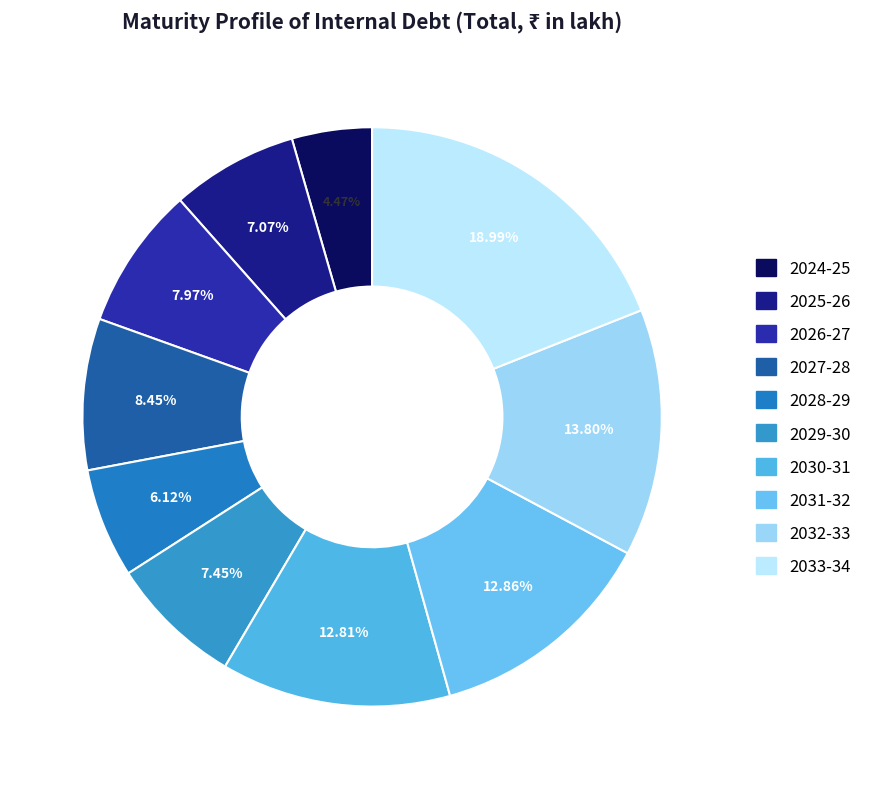

To the nearest percent, what portion does 2028-29 represent?

6%